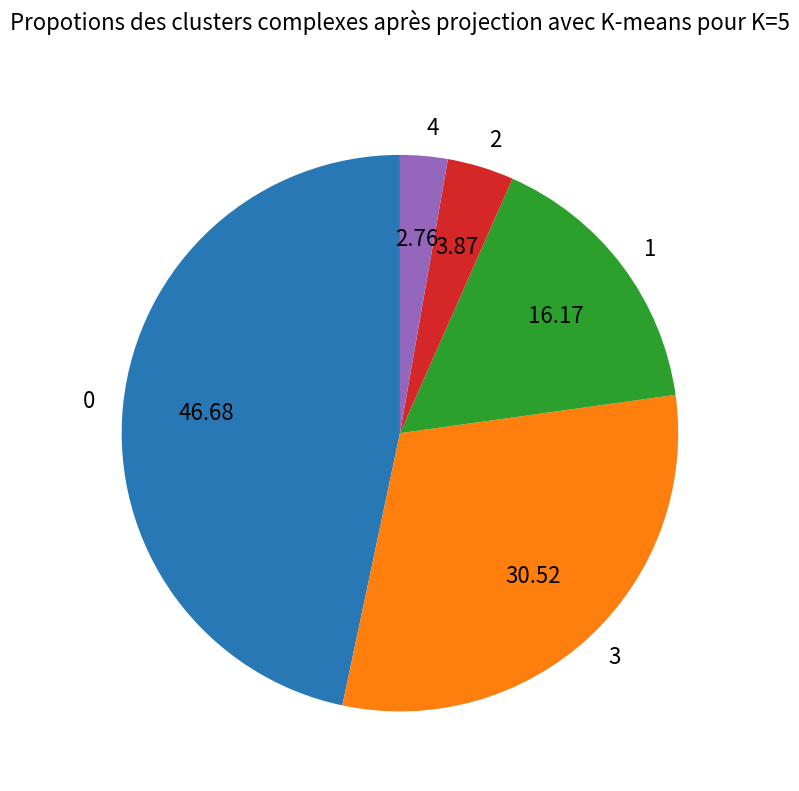

Count the number of slices in the pie.

5